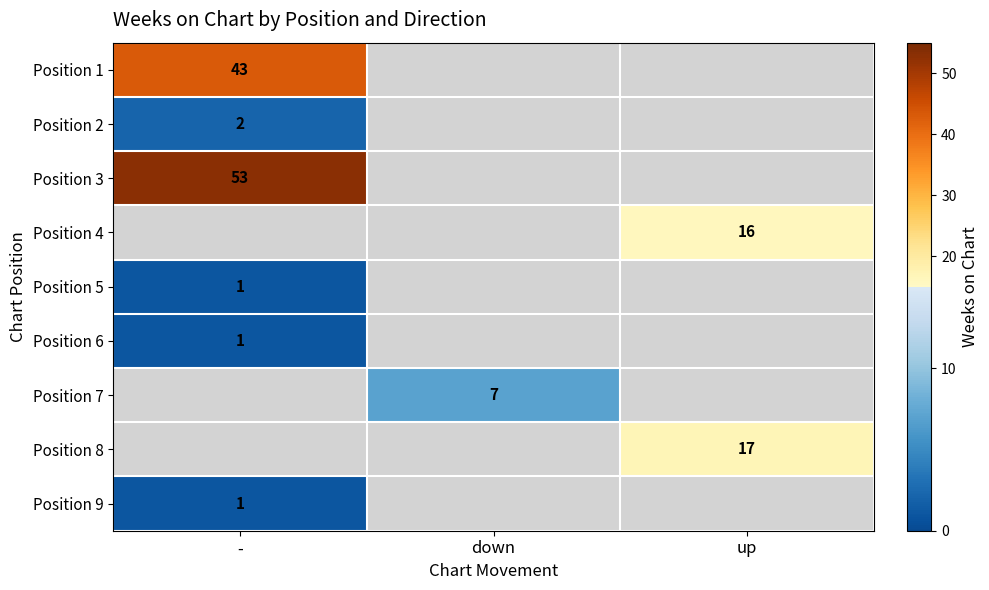

The Position 7 series shows 7 at down. True or false?

True